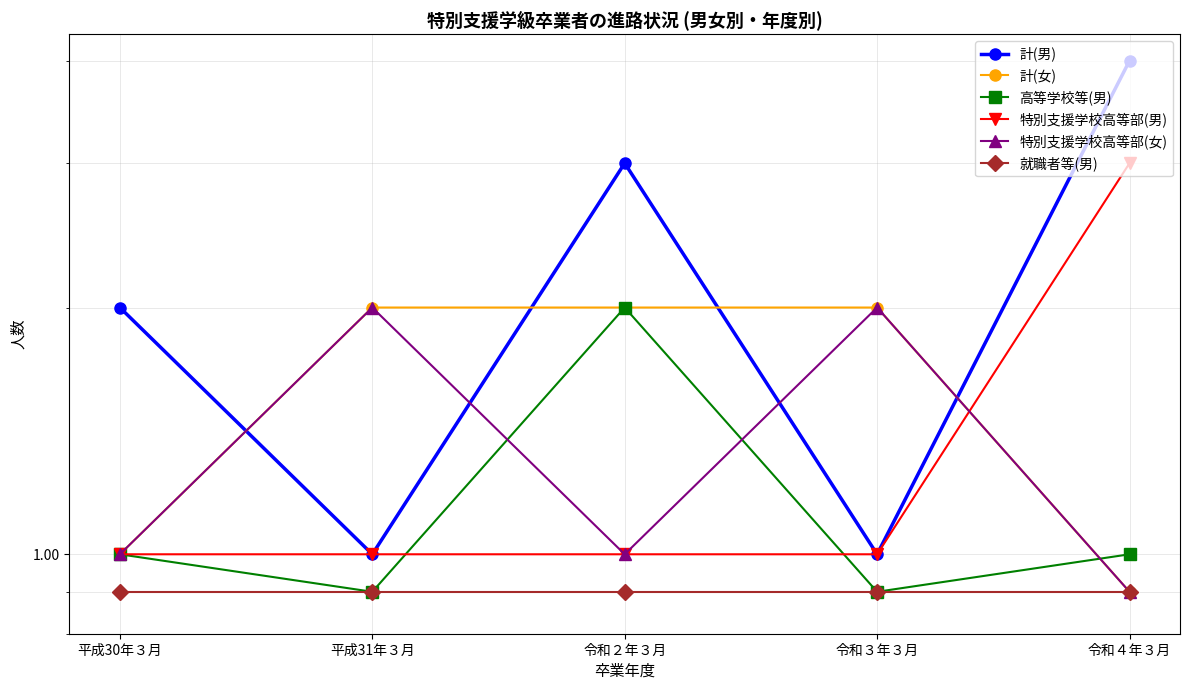

True or false: 特別支援学校高等部(男) and 高等学校等(男) cross at least once.

True